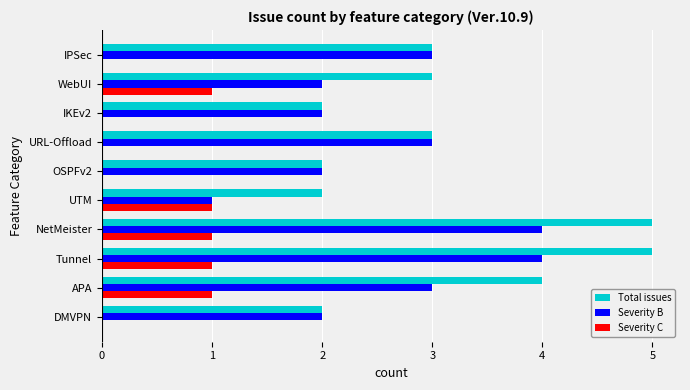

What is the sum of the Severity B values at WebUI and IPSec?

5